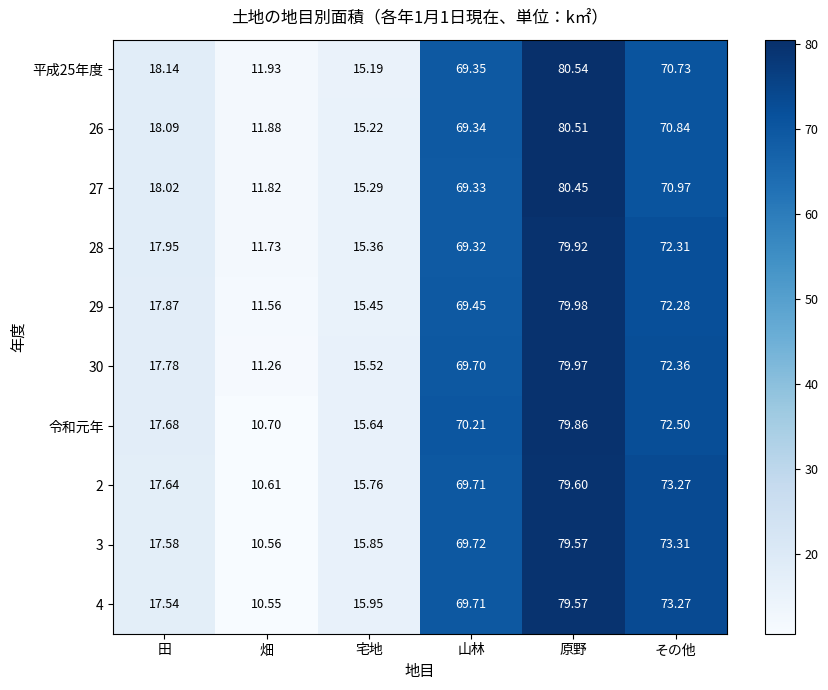

Which label corresponds to the largest value in the chart?

原野